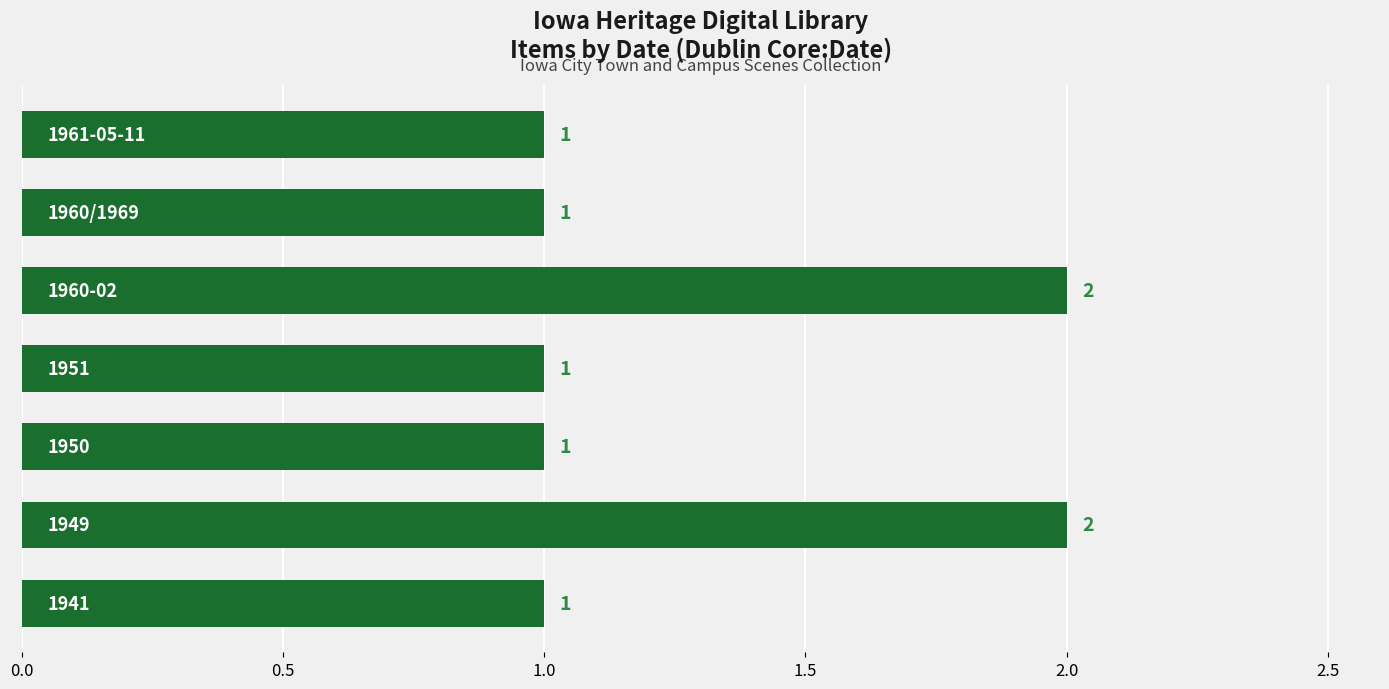

How many values are between 1 and 2?

7